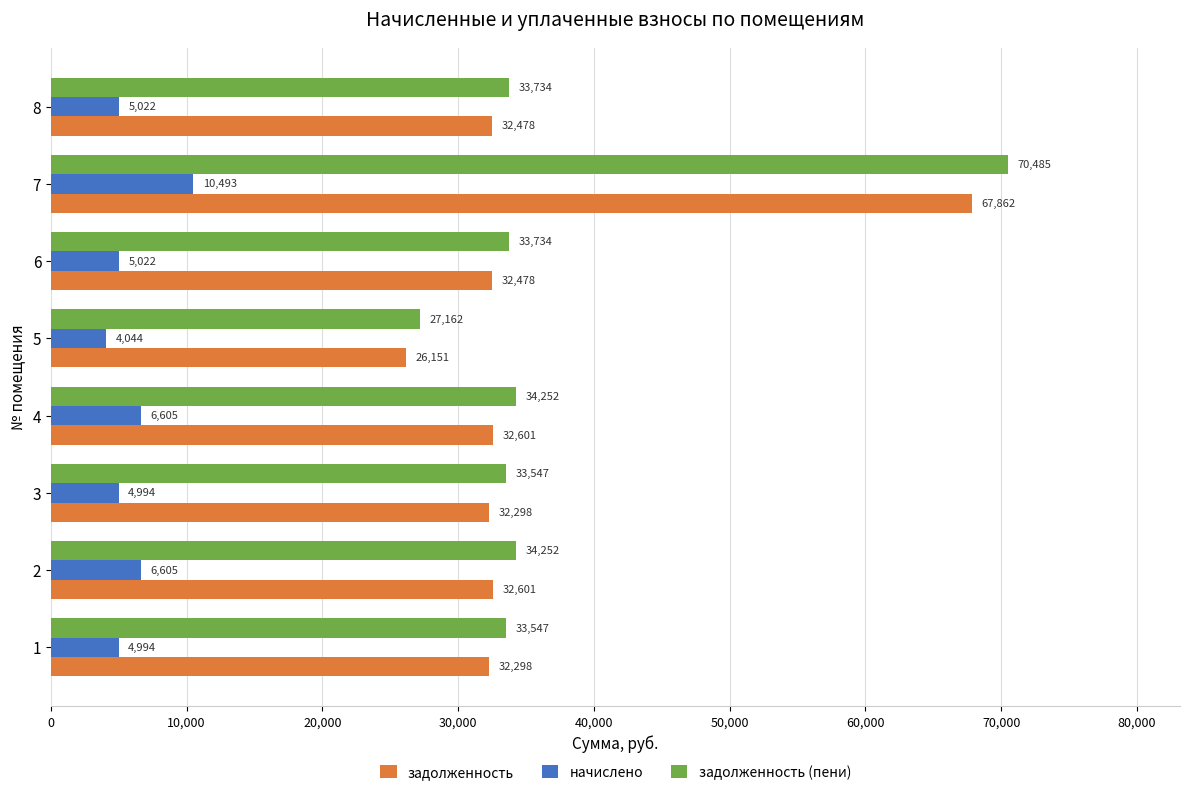

What is the difference between the начислено values at 4 and 7?

3888.0